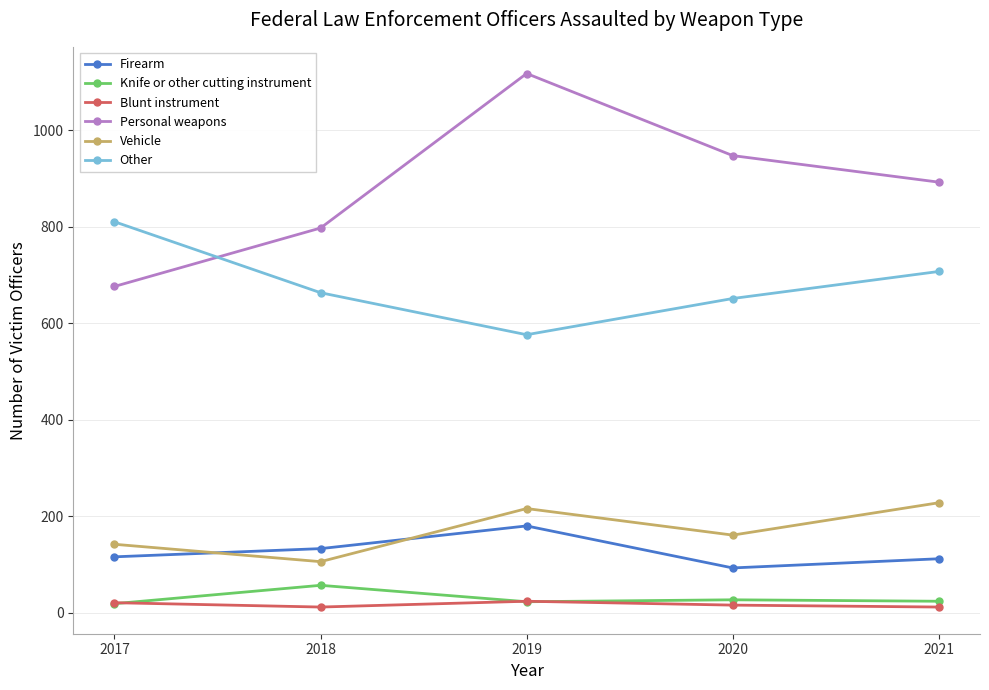

True or false: Personal weapons and Blunt instrument intersect in this chart.

False